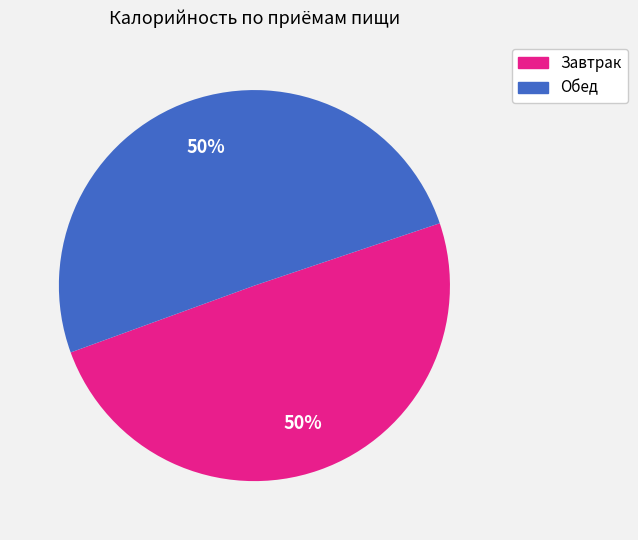

Combined, do Обед and Завтрак account for over 50%?

Yes